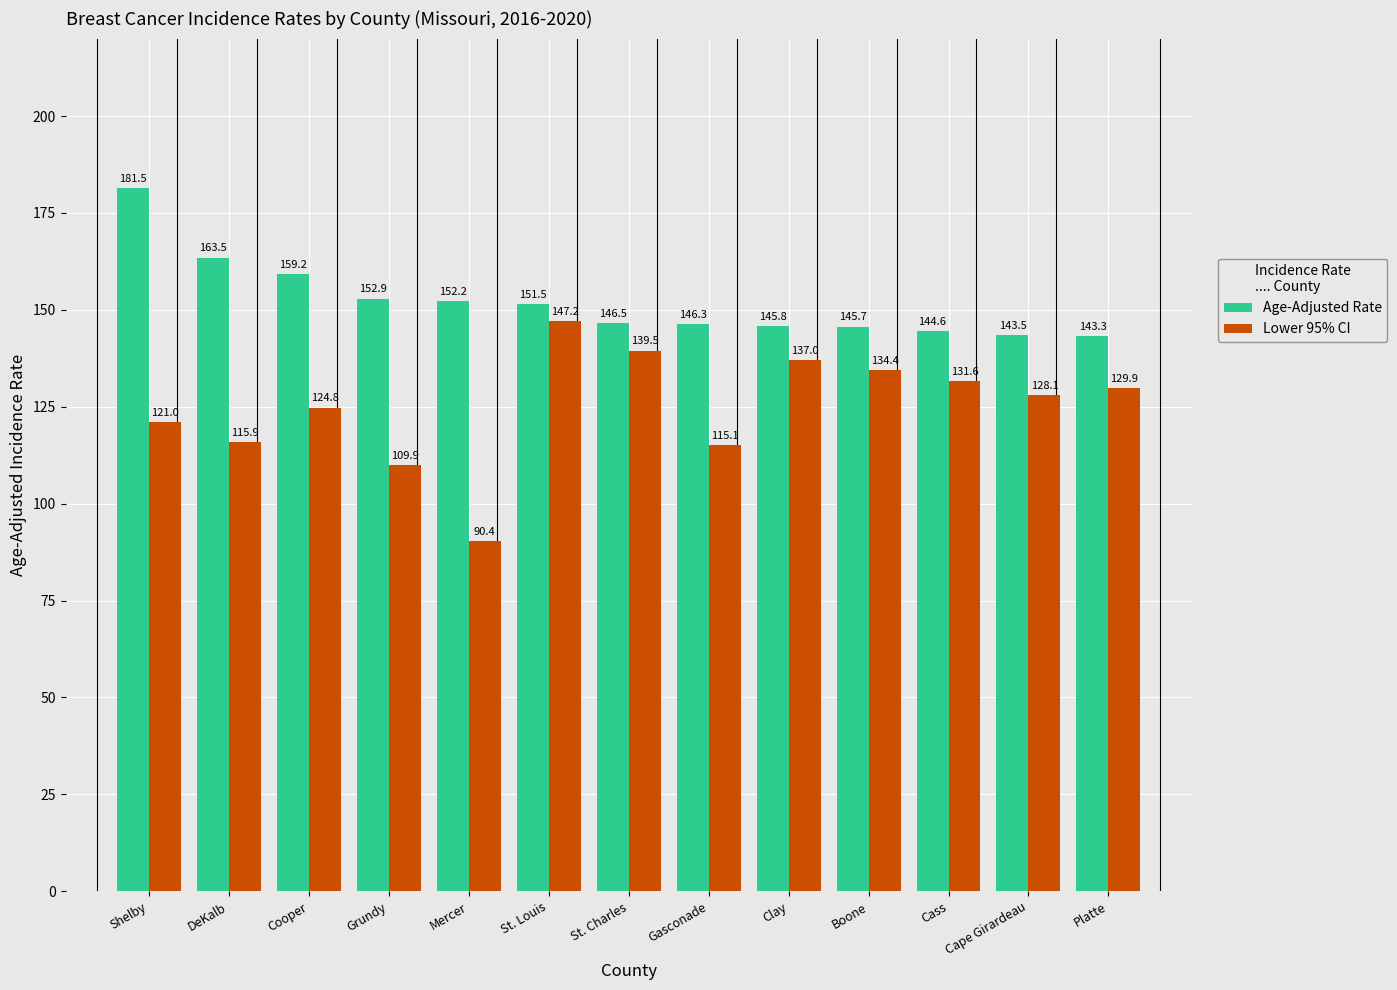

Which series has the largest total across all categories?

Age-Adjusted Rate